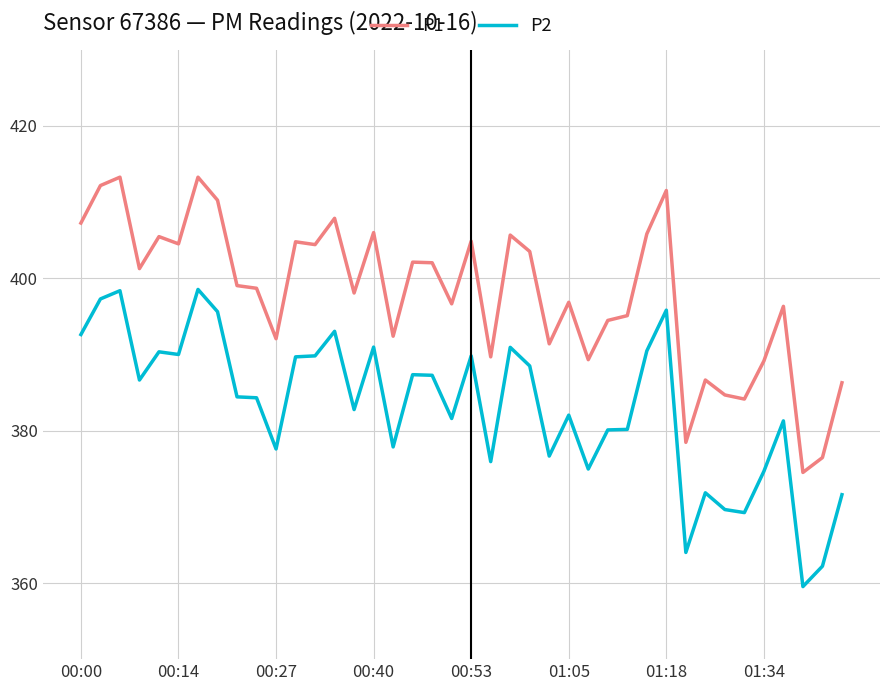

How many lines are shown in the chart?

2